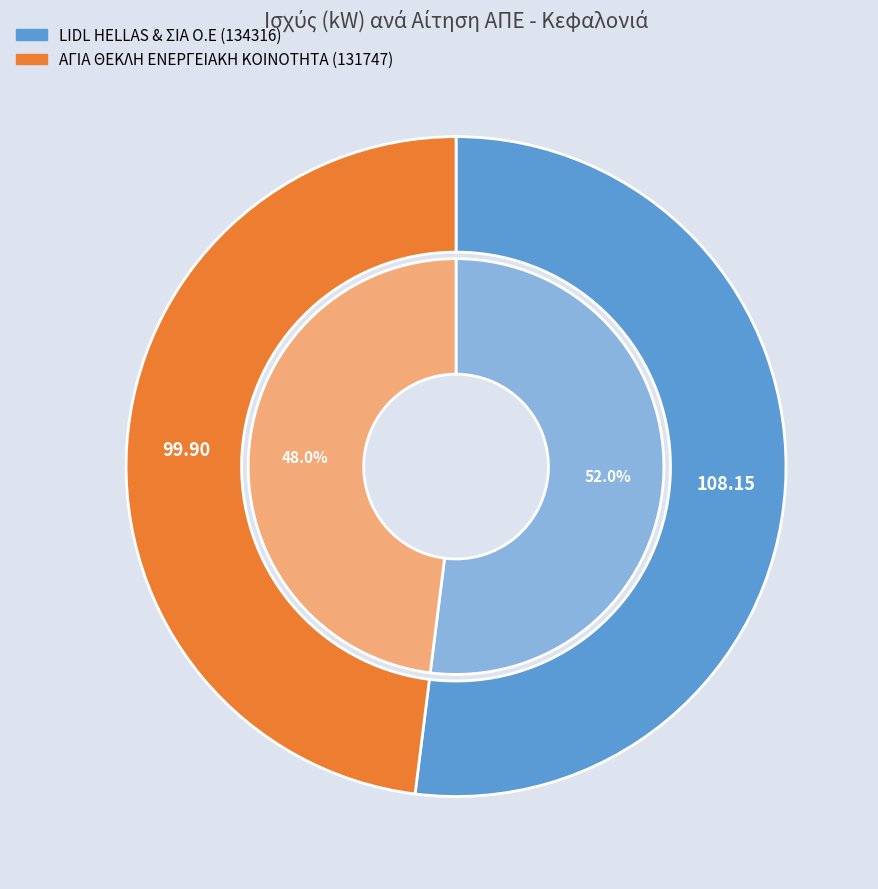

To the nearest percent, what is the difference between the ΑΓΙΑ ΘΕΚΛΗ ΕΝΕΡΓΕΙΑΚΗ ΚΟΙΝΟΤΗΤΑ (131747) and LIDL HELLAS & ΣΙΑ Ο.Ε (134316) slice percentages?

4%